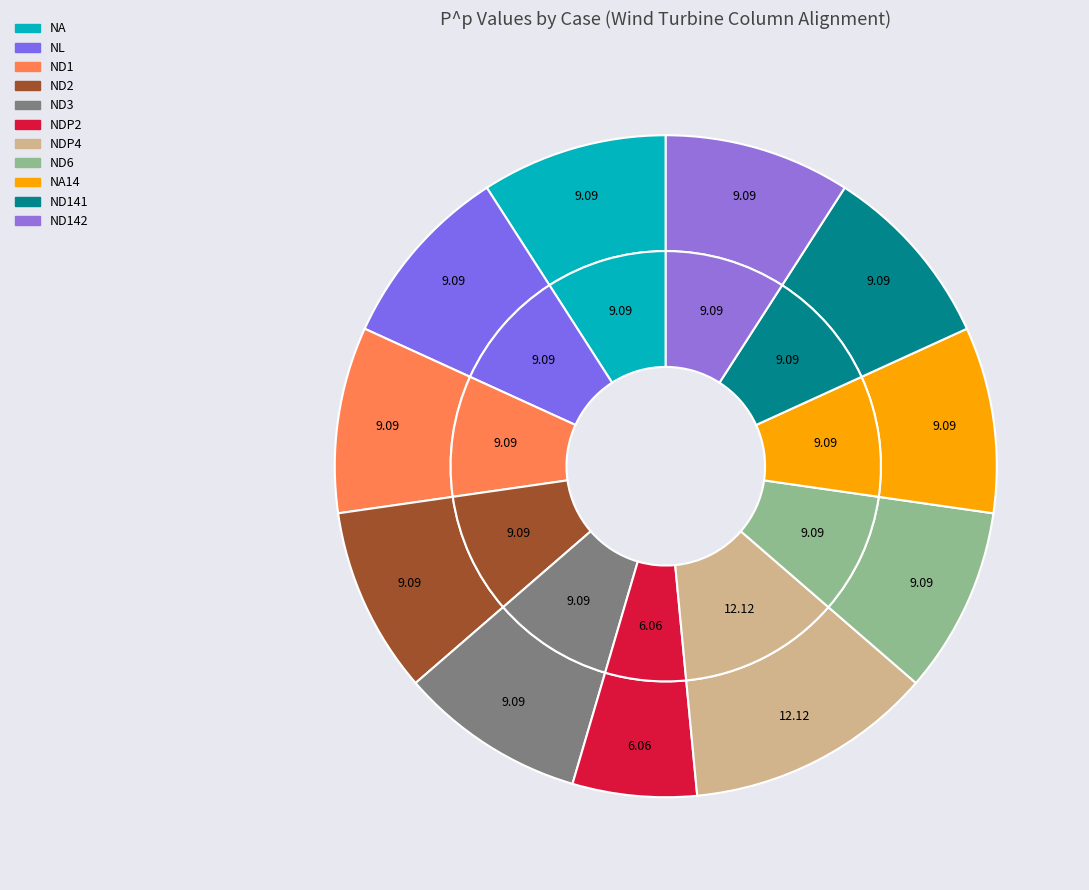

Between ND2 and ND142, which is larger?

ND2